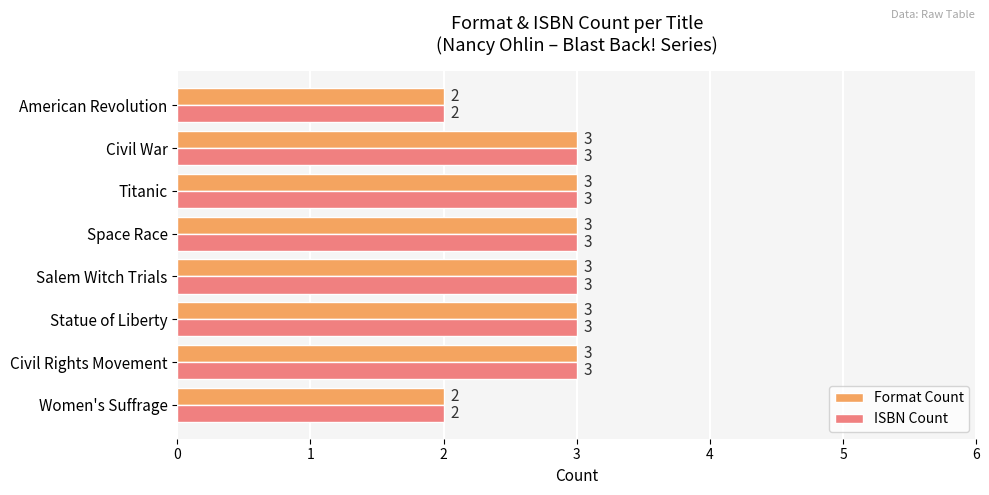

What is the minimum value shown in the chart?

2